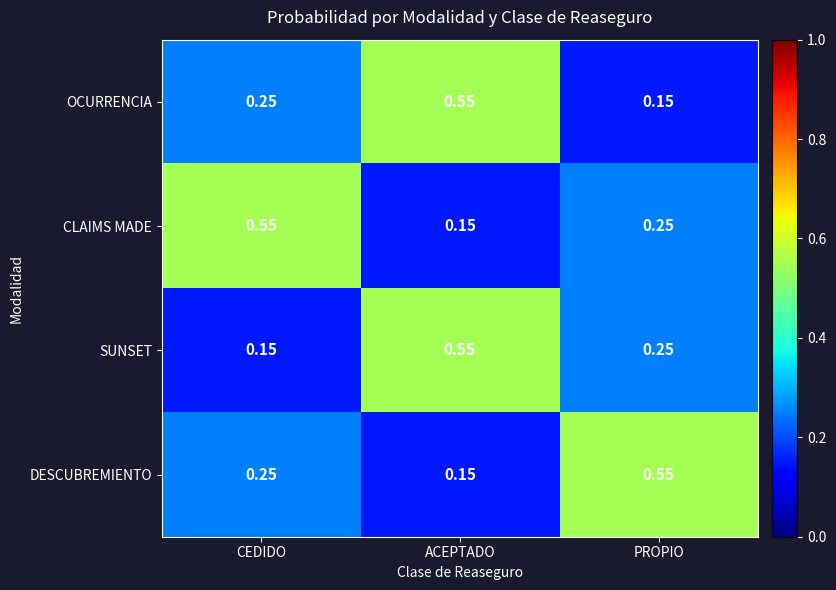

Is the value of DESCUBREMIENTO at ACEPTADO greater than the value of CLAIMS MADE at CEDIDO?

No